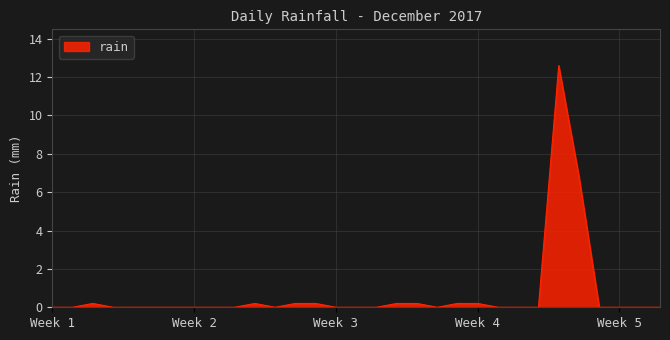

What is the maximum value shown in the chart?

12.6